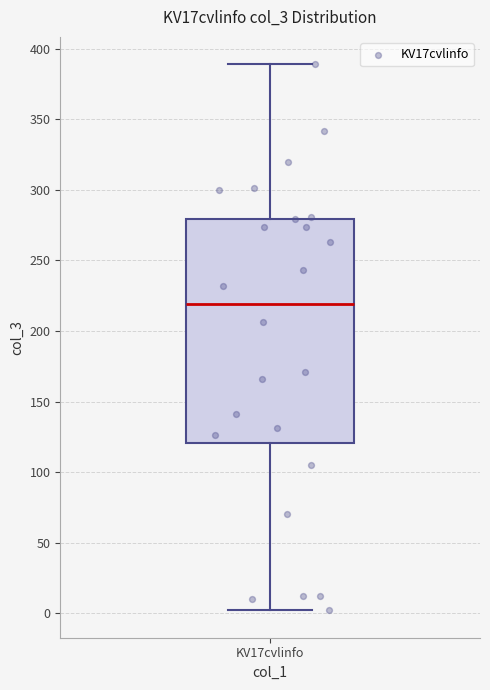

Where is the lower edge of the box for KV17cvlinfo on the y-axis? The values are not printed on the chart, so give them approximately, as read against the axis.

120